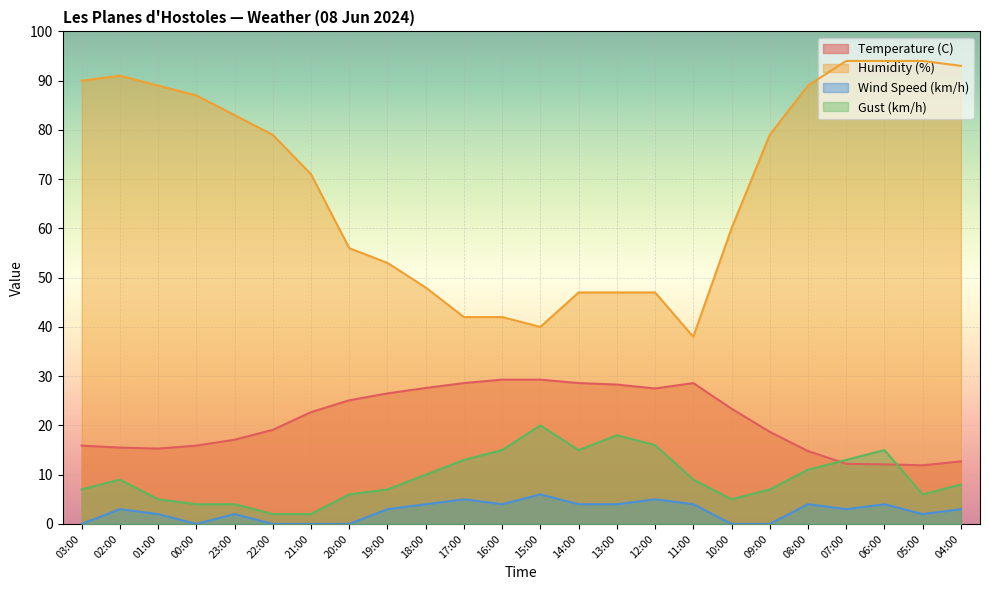

Which category has the lowest value across all series?

03:00